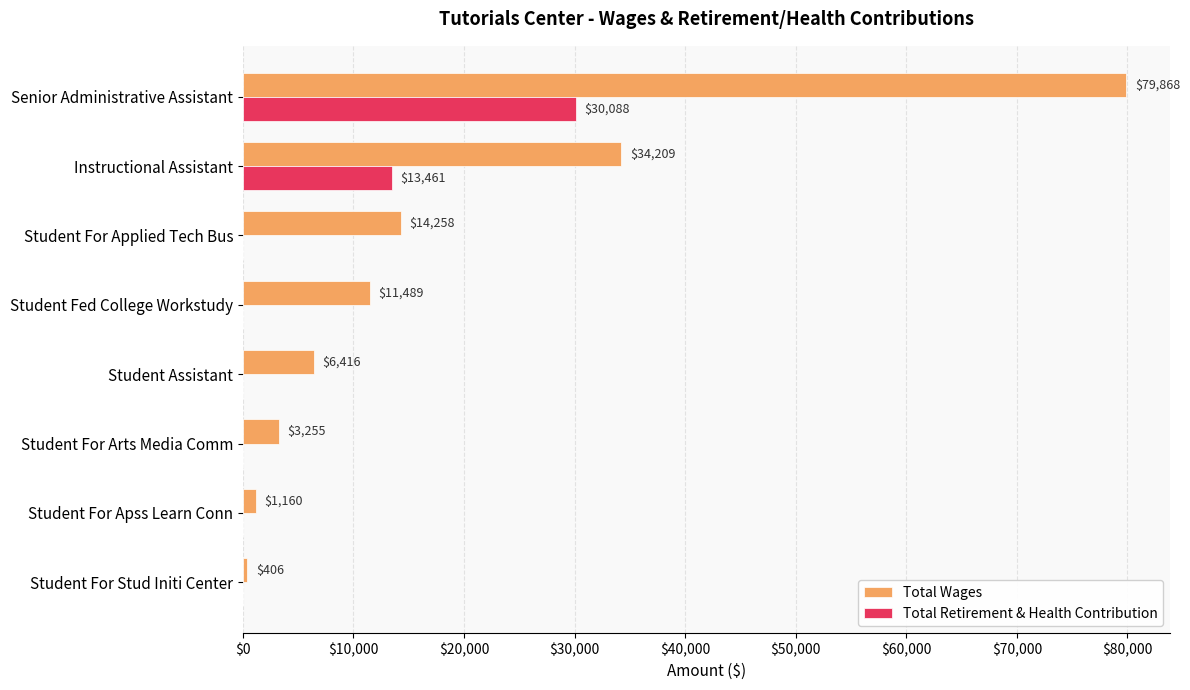

The Total Retirement & Health Contribution series shows 0 at Student For Applied Tech Bus. True or false?

True